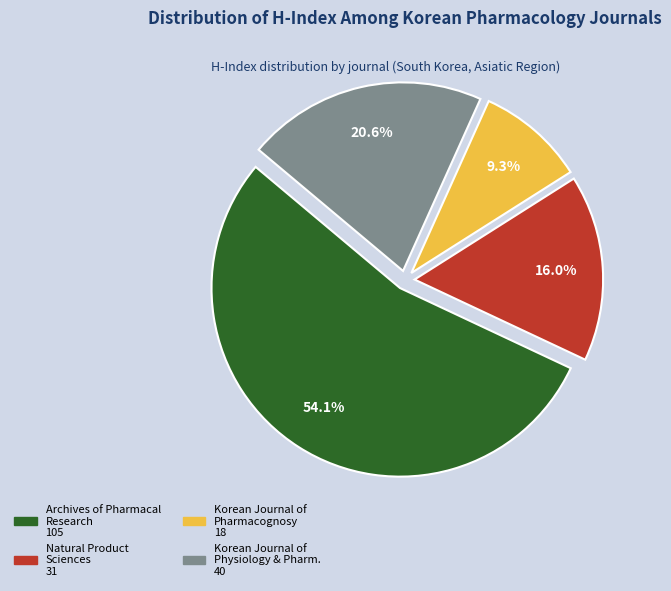

Is there a majority slice in this chart?

Yes